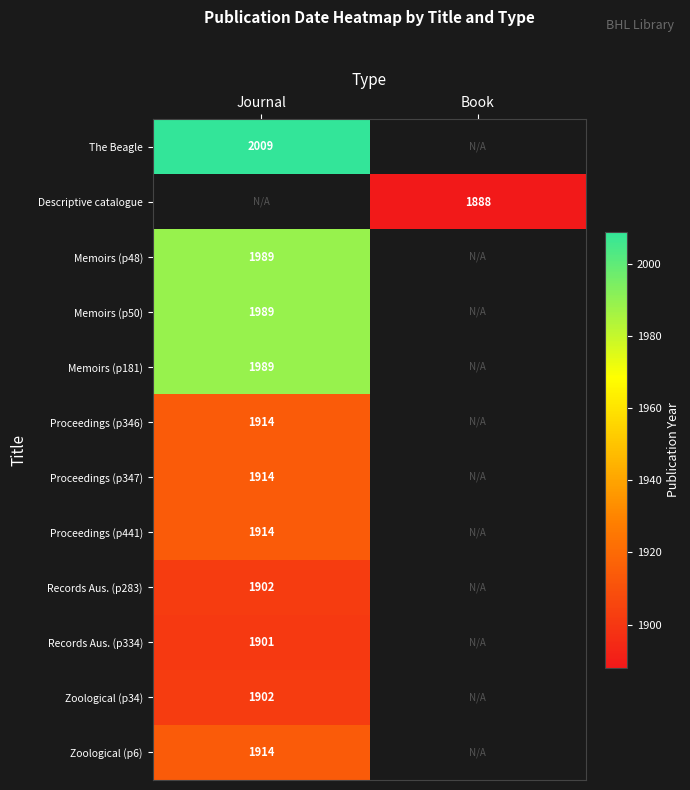

What is the difference between the highest and lowest values at Journal?

108.0